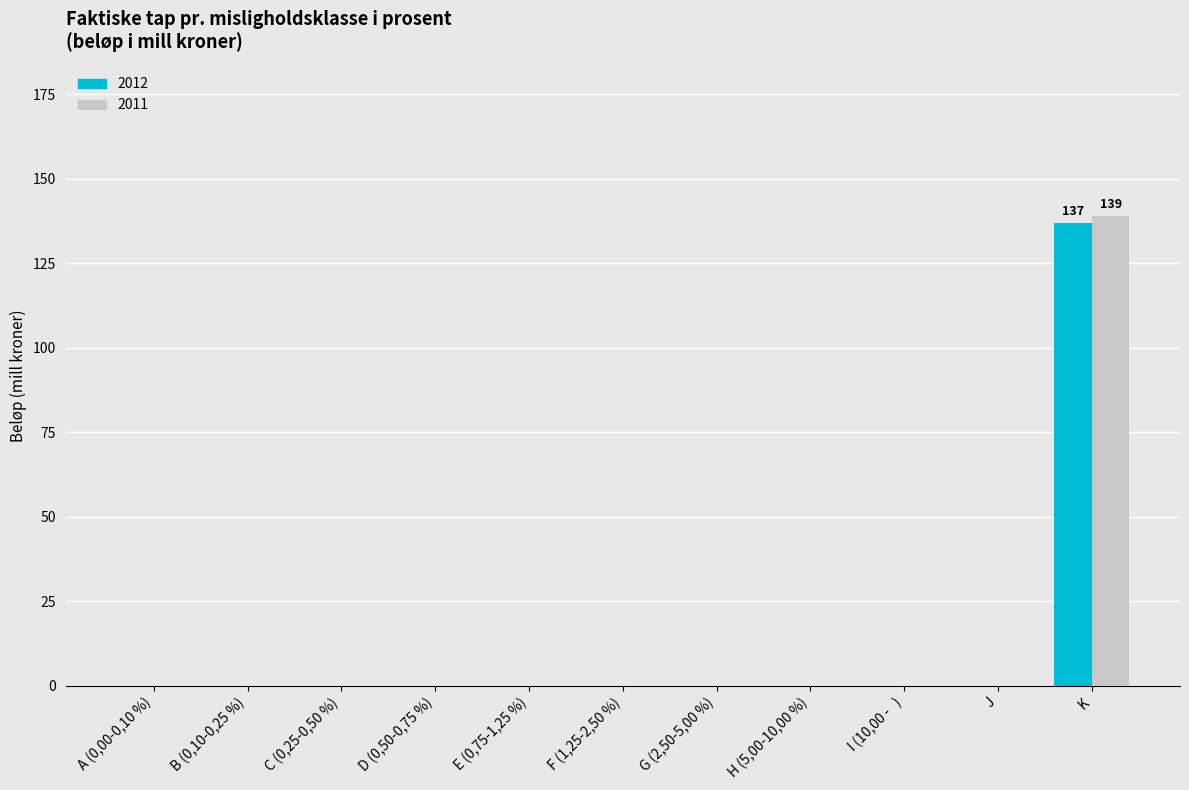

At G (2,50-5,00 %), list the series in order from smallest to largest.

2012, 2011